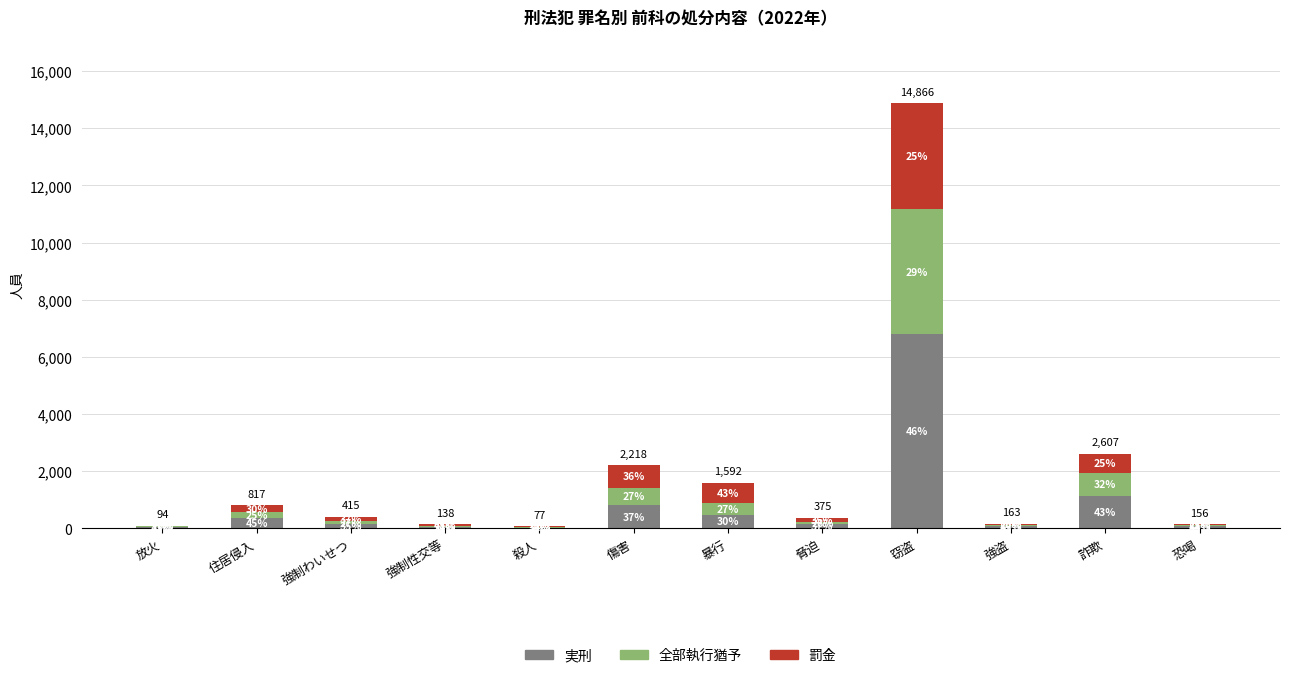

True or false: 罰金 has a value of 24 at 殺人.

True